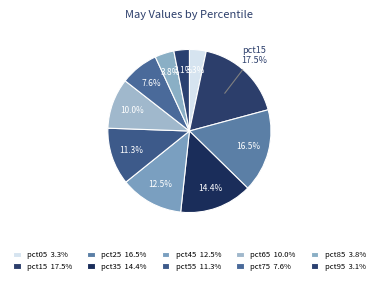

Is it true that pct65 is 10% of the pie?

True